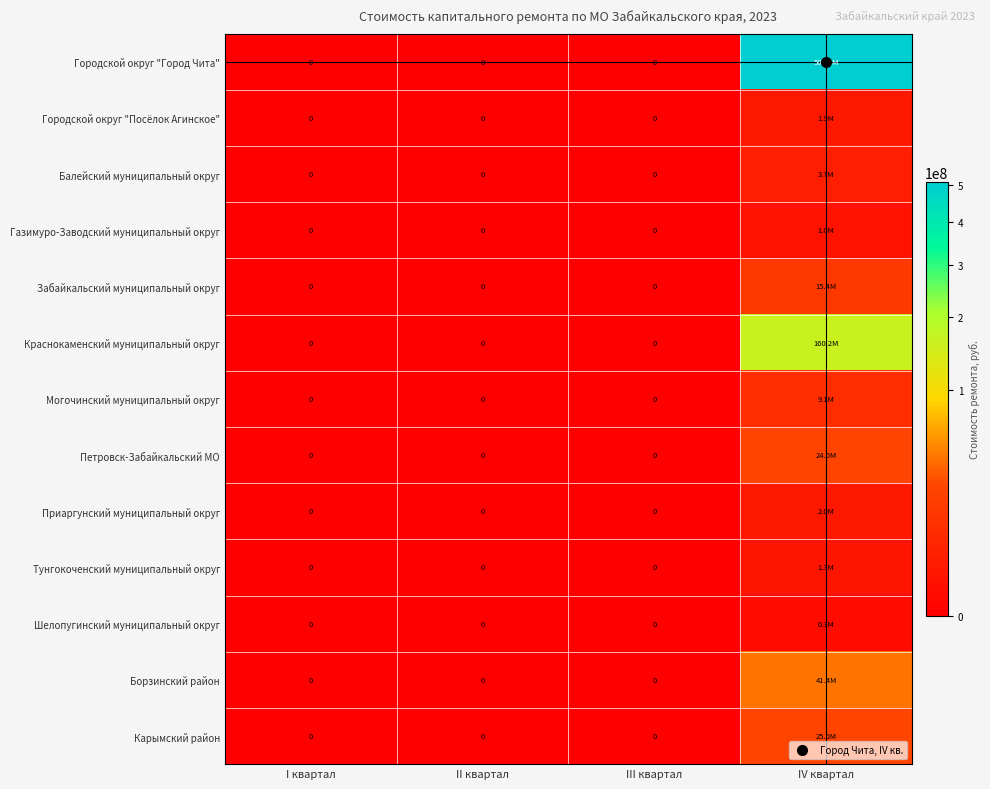

Rank the categories by Борзинский район value from highest to lowest.

IV квартал, I квартал, II квартал, III квартал